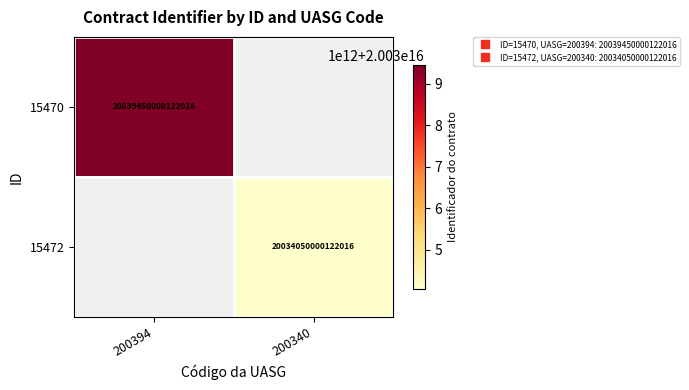

Is it true that 15470 equals 7800950330935571.0 at 200394?

False